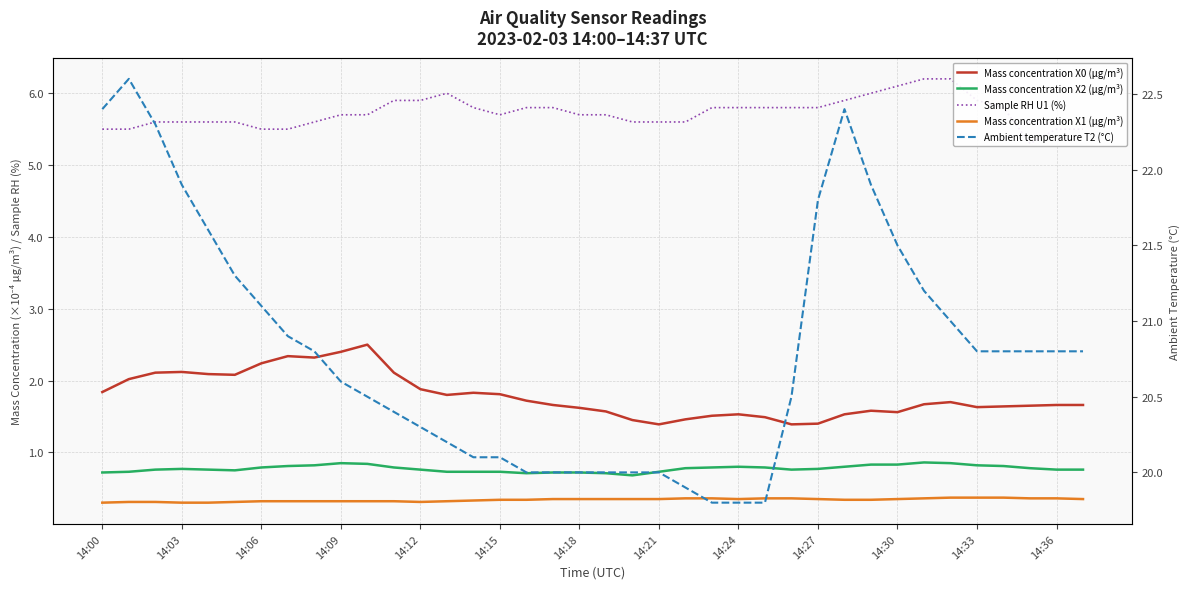

True or false: Sample RH U1 (%) and Ambient temperature T2 (°C) cross at least once.

False